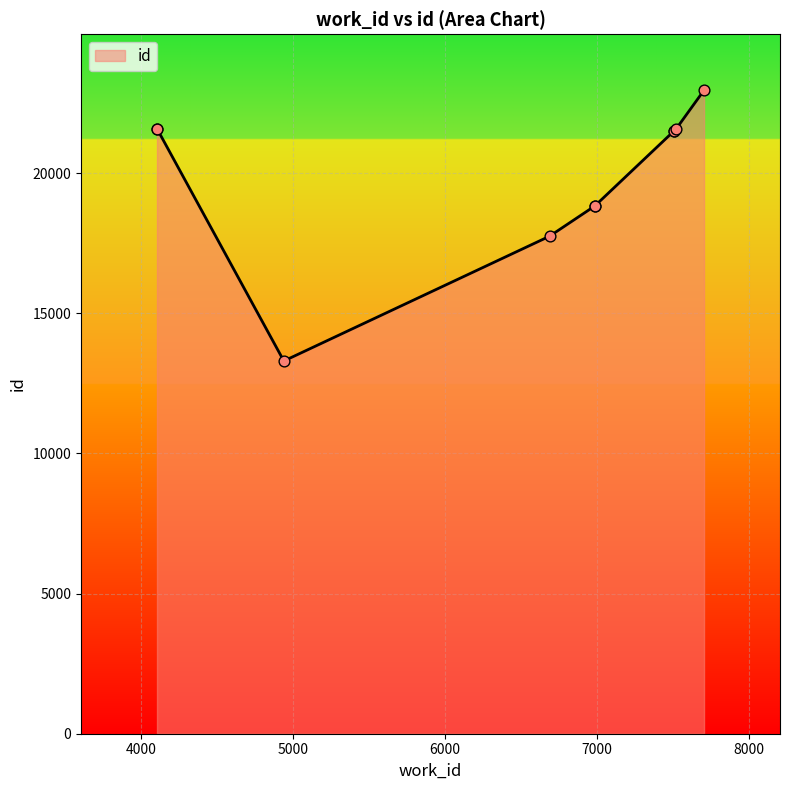

What is the ratio of the value at 4103 to the value at 7704?

0.9